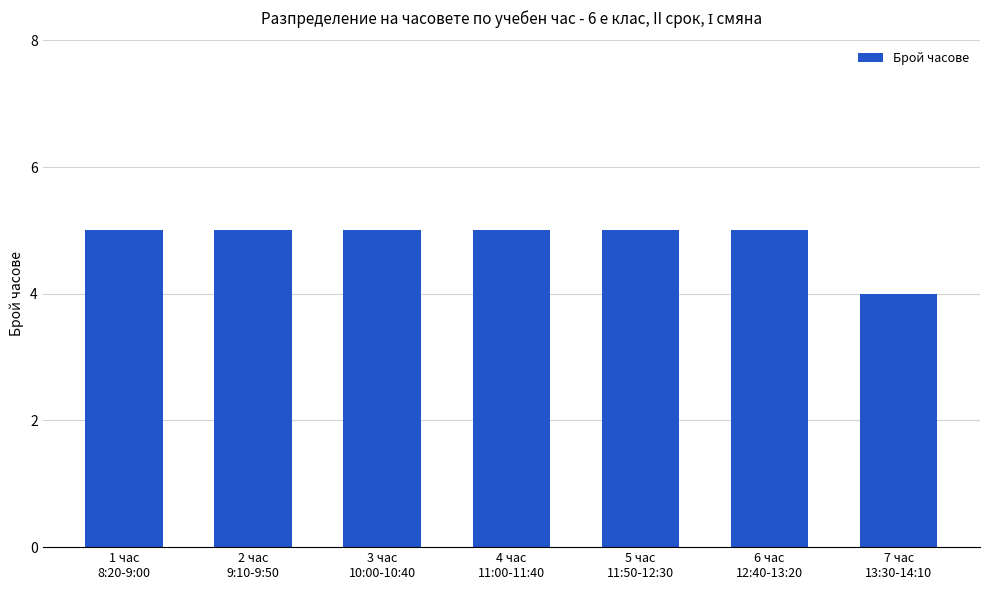

What is the value of the 6th bar from the left?

5